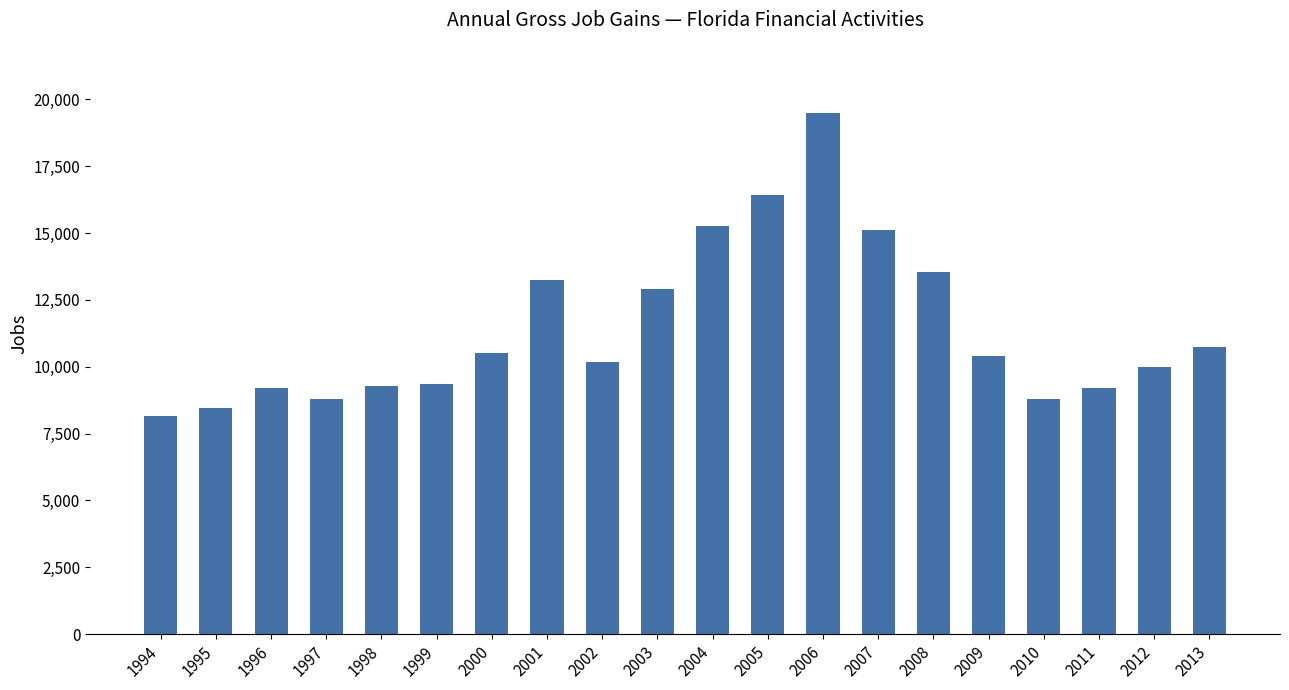

Which label corresponds to the largest value in the chart?

2006